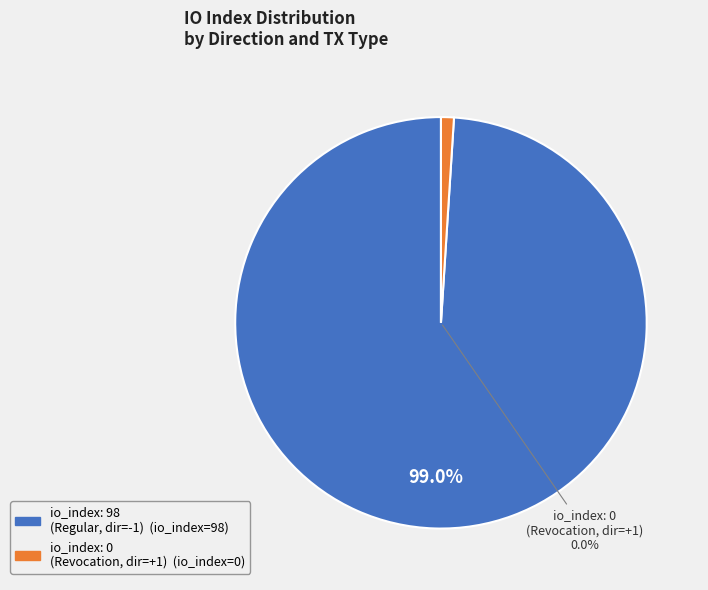

Which slice represents more than half of the pie?

io_index_98 (direction=-1)